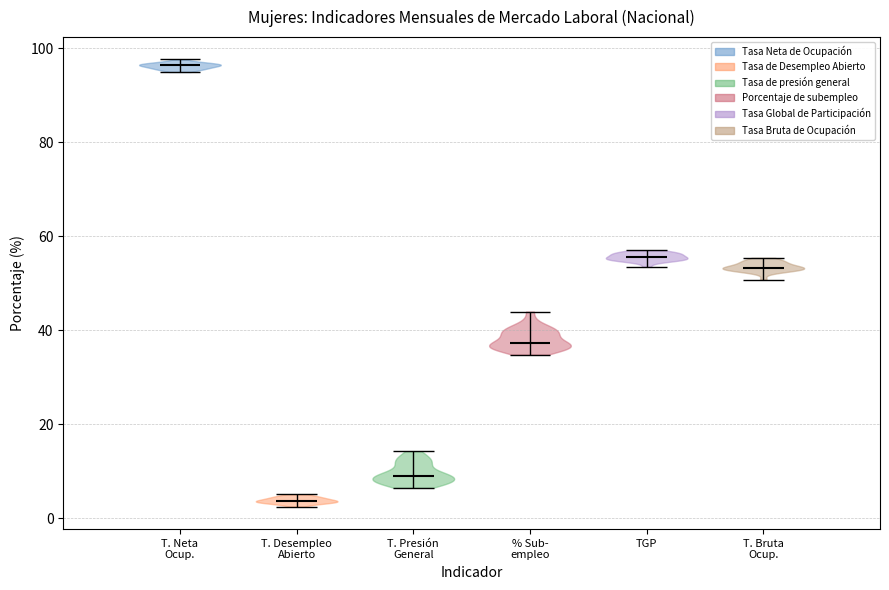

Reading left to right, read every violin against the y-axis: where its median line is, and the lowest and highest points it reaches. The values are not printed on the chart, so give them approximately, as read against the axis.

T. Neta Ocup.: median line 96, lowest point 94, highest point 98
T. Desempleo Abierto: median line 4, lowest point 2, highest point 6
T. Presión General: median line 8, lowest point 6, highest point 14
% Sub- empleo: median line 38, lowest point 34, highest point 44
TGP: median line 56, lowest point 54, highest point 56
T. Bruta Ocup.: median line 54, lowest point 50, highest point 56